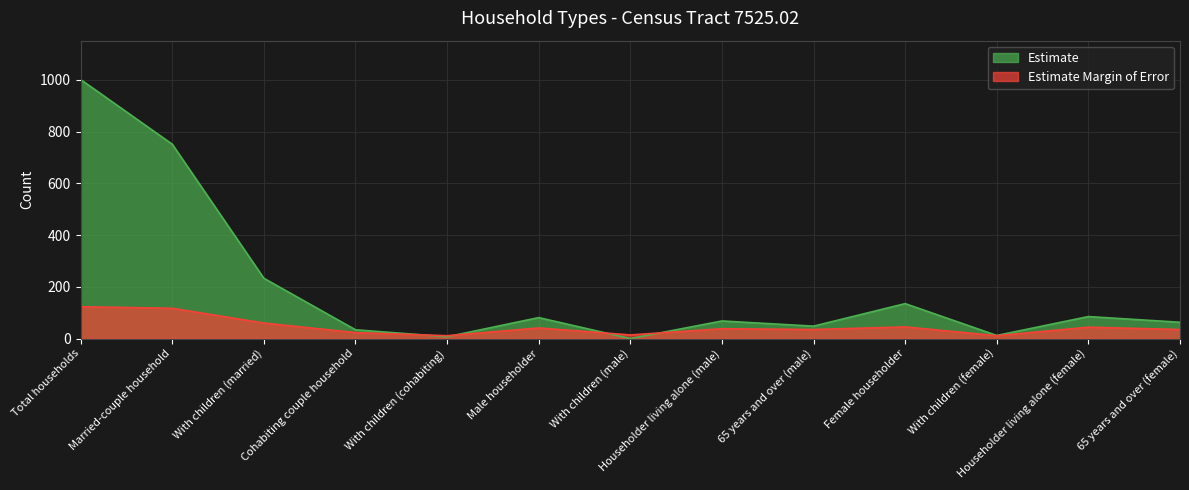

Where is Estimate nearest to the value 500?

Married-couple household